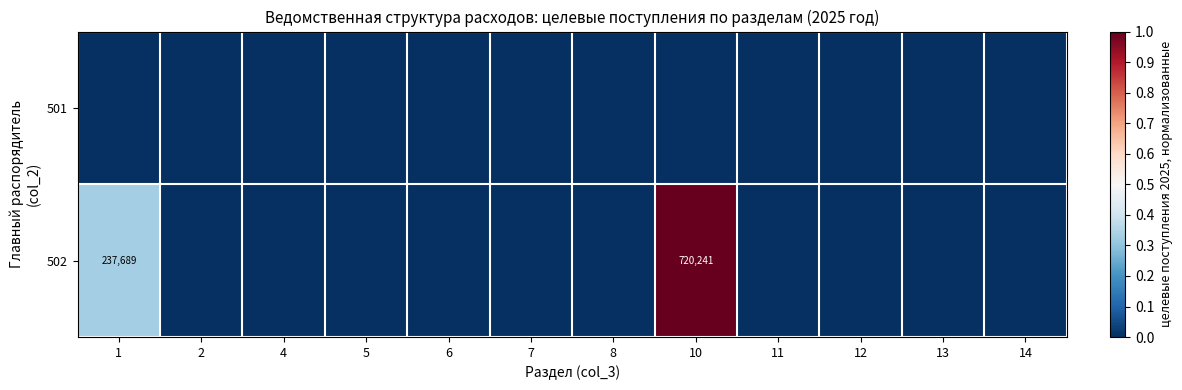

Which category has the lowest value in the 502 series?

2